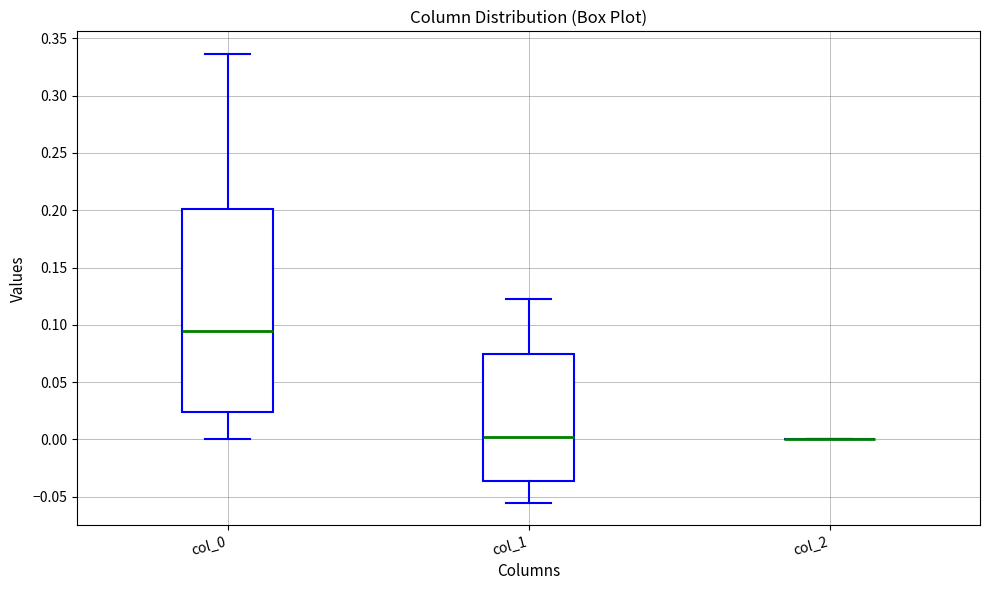

Reading left to right, transcribe this box plot: for each box, give where its median line is, the range the box spans, and where its two whiskers end, as read against the y-axis. The values are not printed on the chart, so give them approximately, as read against the axis.

col_0: median 0.095, box 0.025 to 0.200, whiskers 0.000 to 0.335
col_1: median 0.000, box -0.035 to 0.075, whiskers -0.055 to 0.125
col_2: box collapsed to a line at 0.000, whiskers 0.000 to 0.000